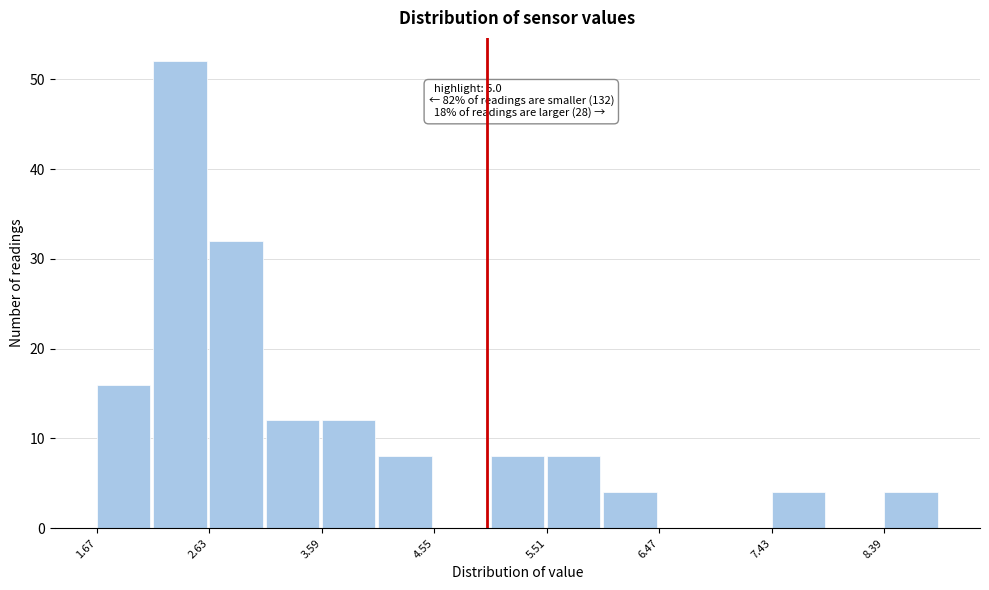

Which range on the x-axis has the tallest bar?

2.15 to 2.63